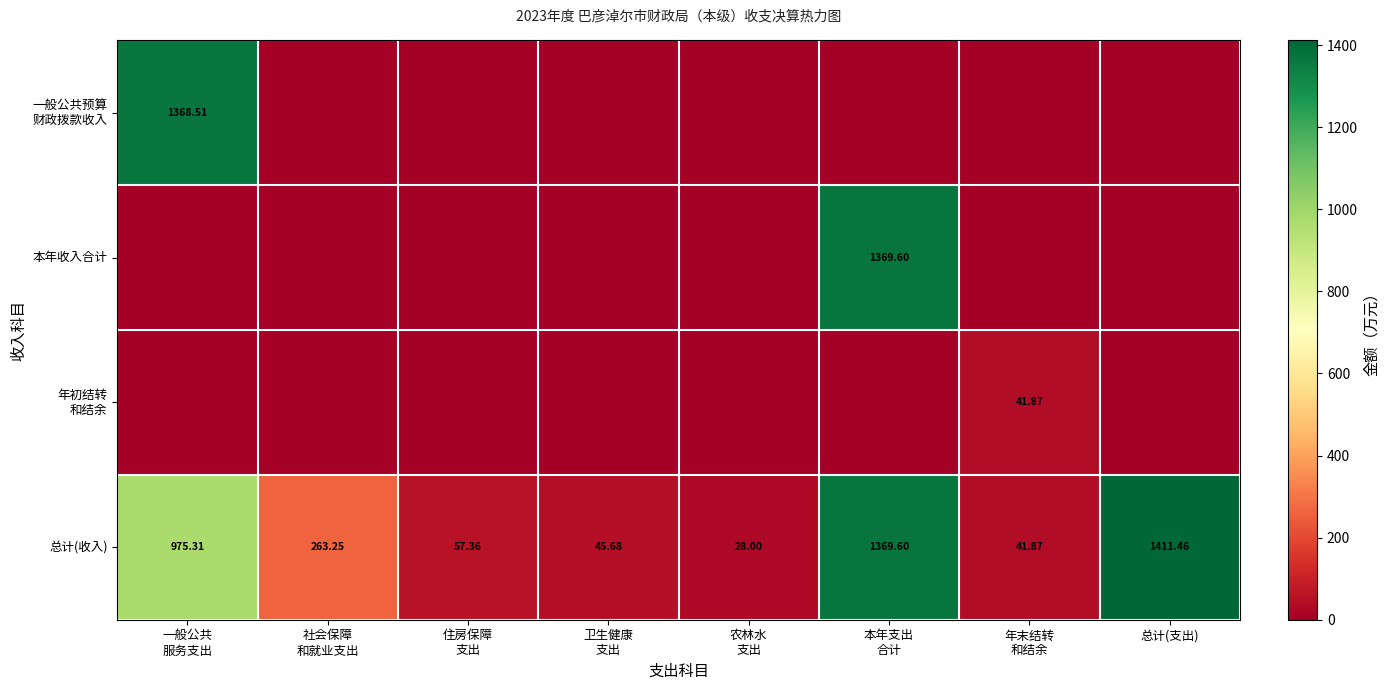

Is it true that 总计(收入) equals 45.7 at 卫生健康 支出?

True